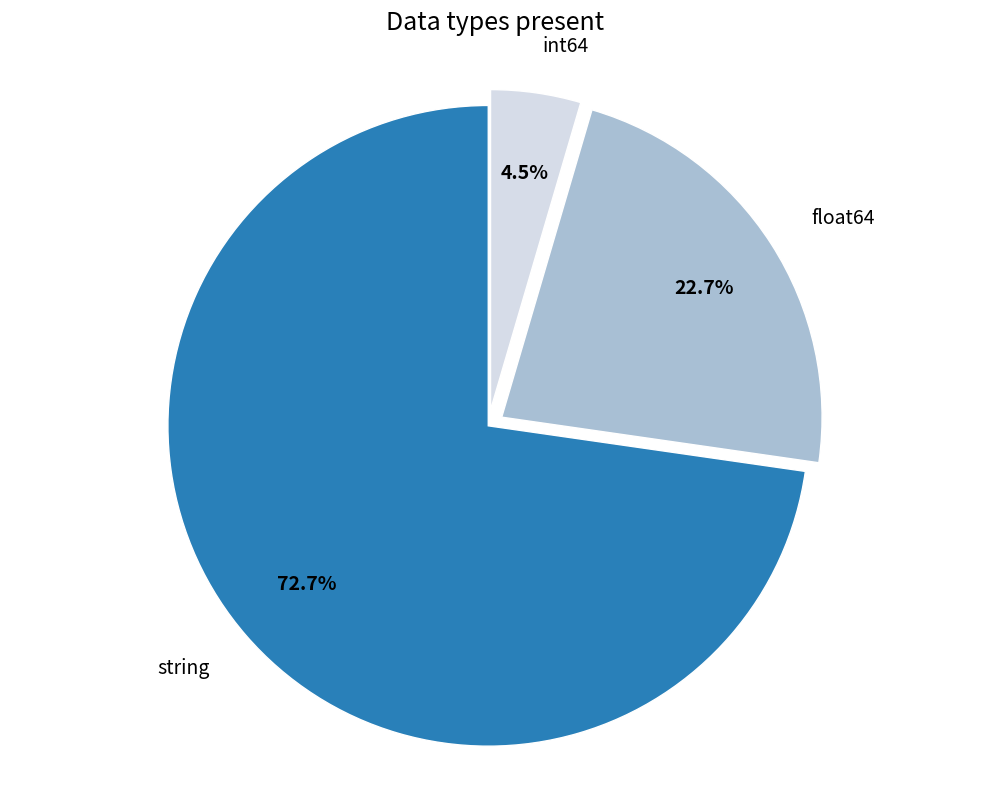

What portion of the pie excludes float64?

77.3%